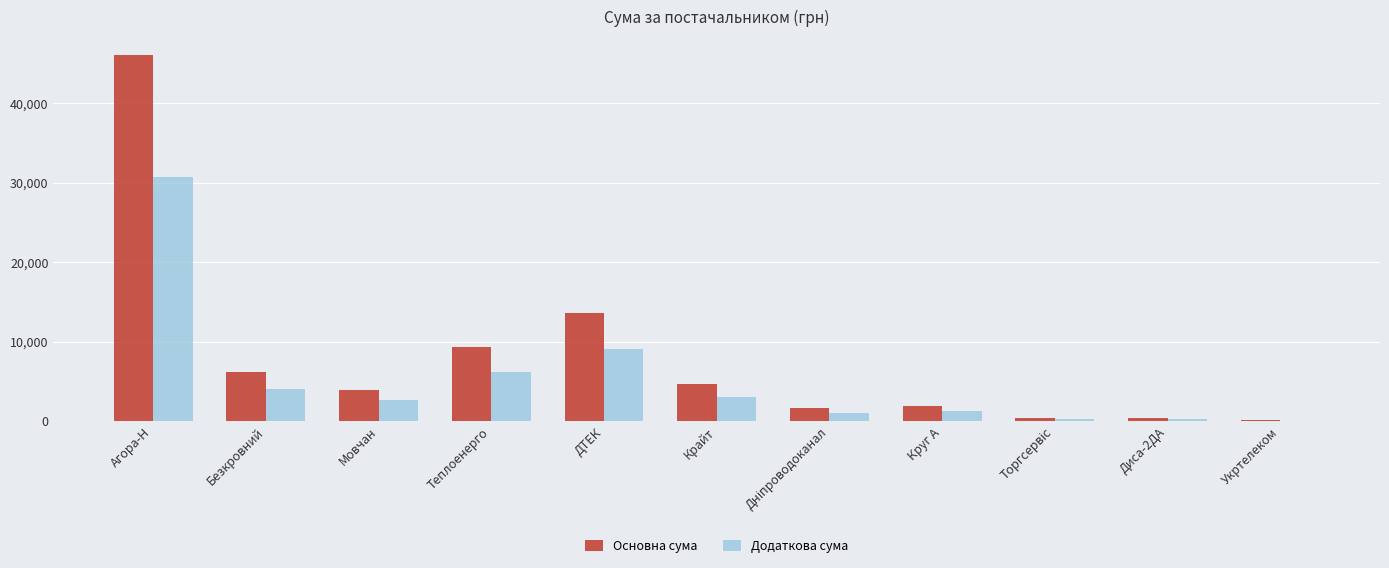

Count the number of categories in the chart.

11